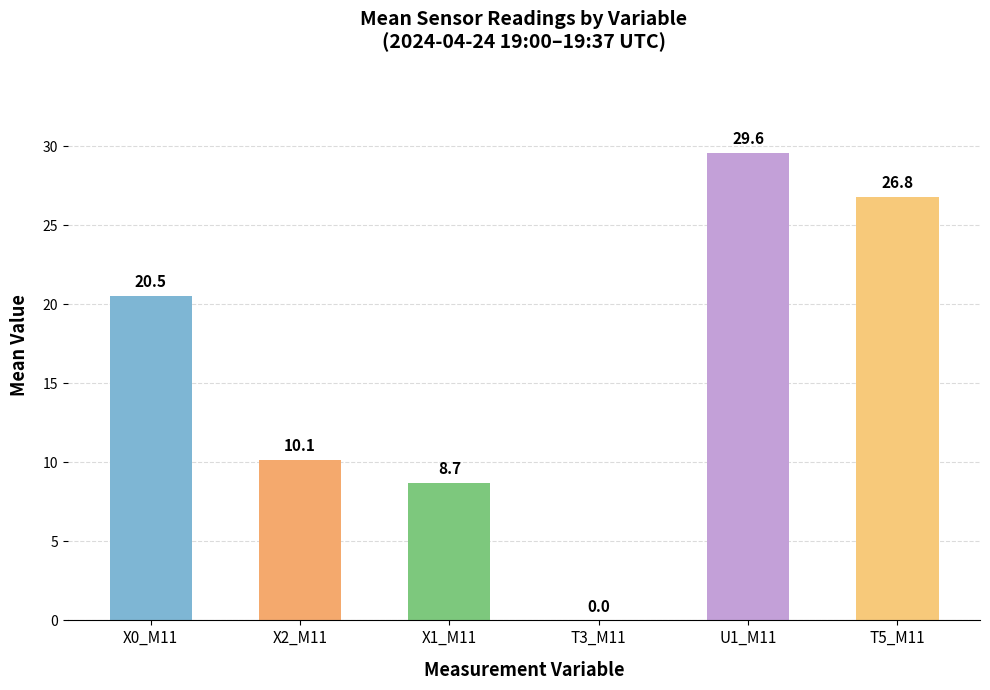

Between X2_M11 and X1_M11, which is larger?

X2_M11